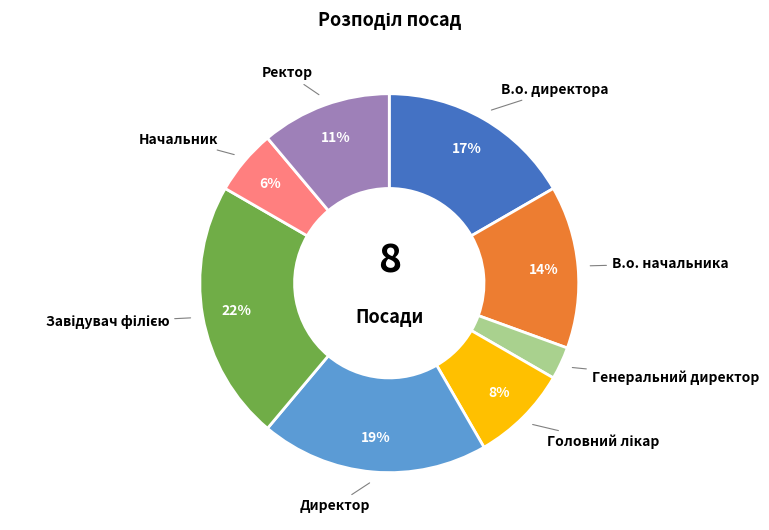

Is В.о. начальника the majority of the pie?

No